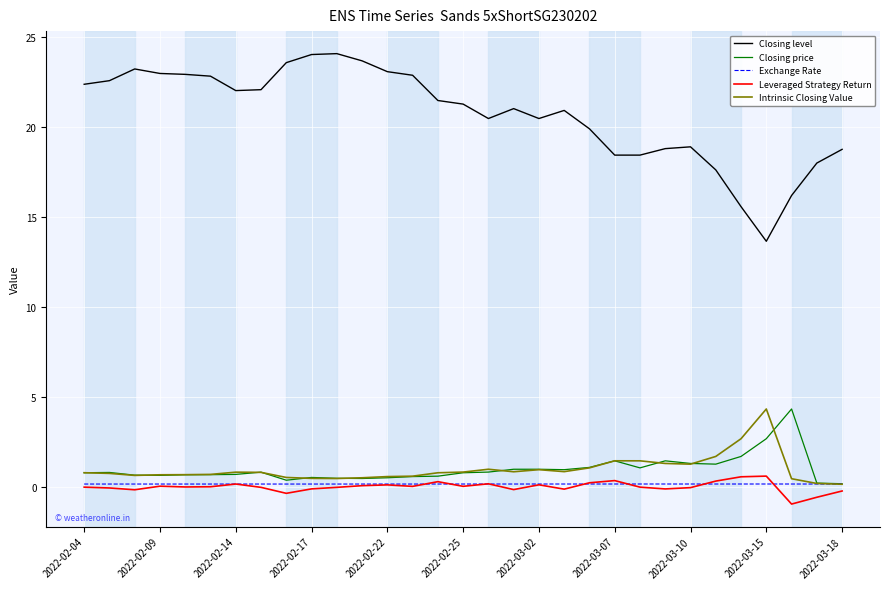

True or false: Closing level and Closing price cross at least once.

False